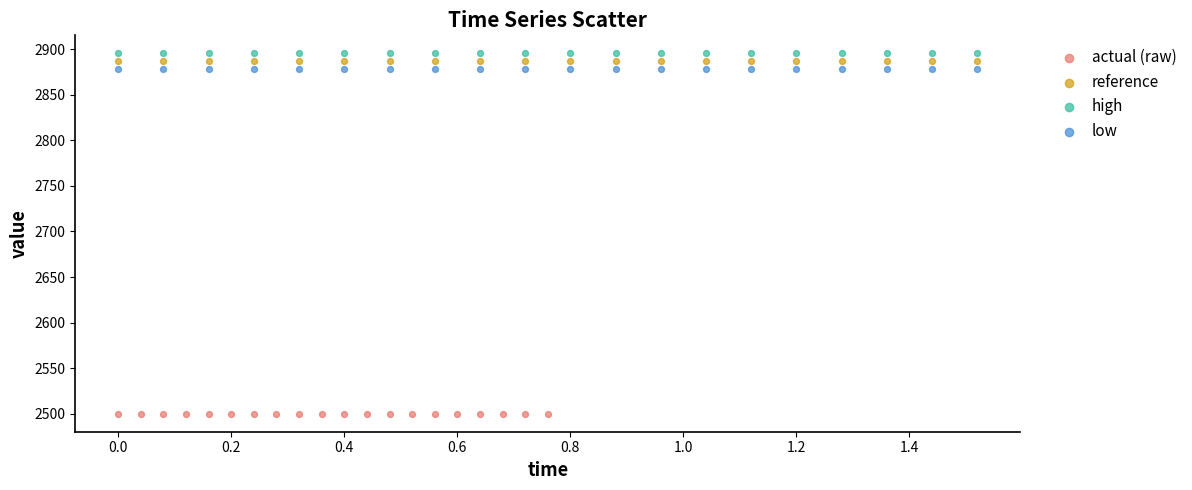

Which series contains the lowest Y value?

actual (raw)